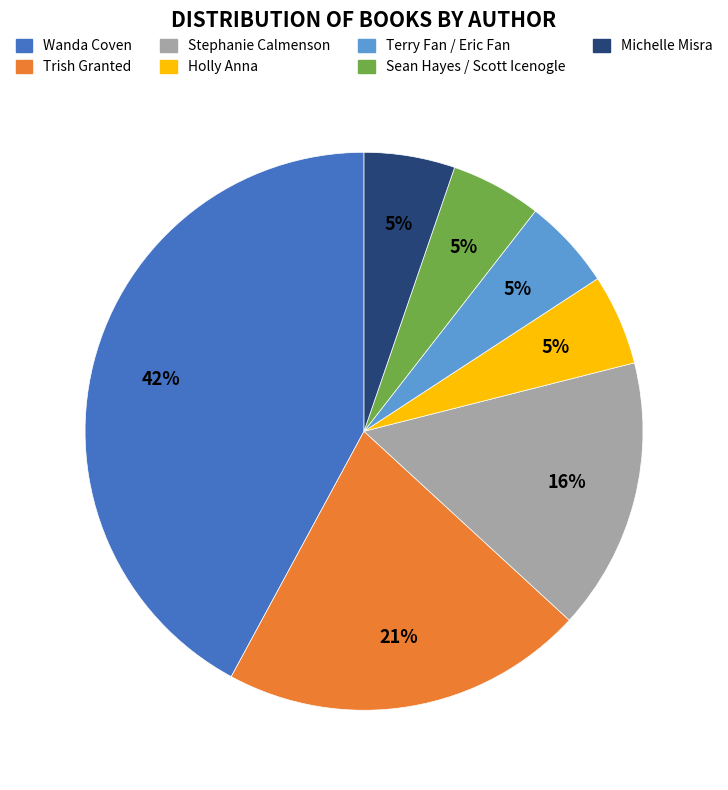

To the nearest percent, what percentage of the pie is Terry Fan / Eric Fan?

5%